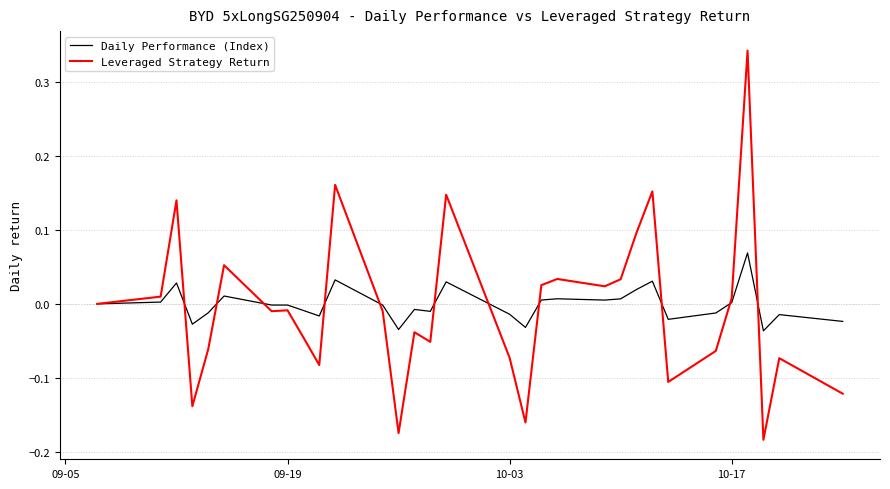

Which series has the widest spread of values?

Leveraged Strategy Return